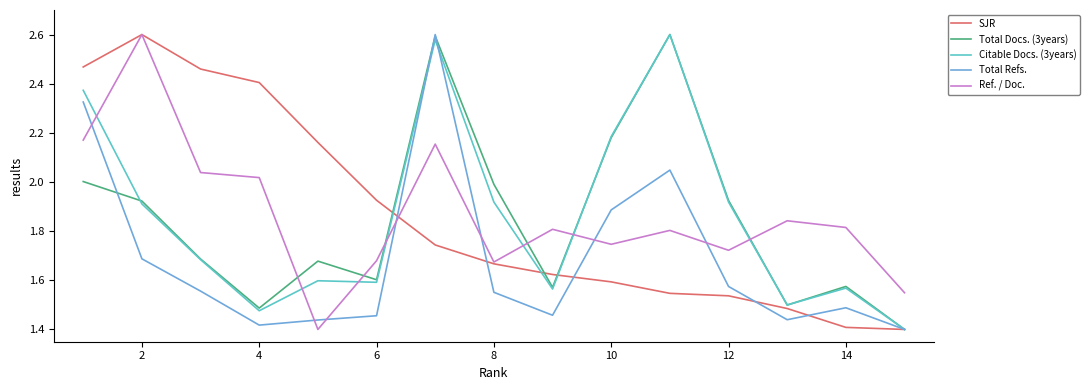

True or false: Ref. / Doc. and Total Refs. intersect in this chart.

True